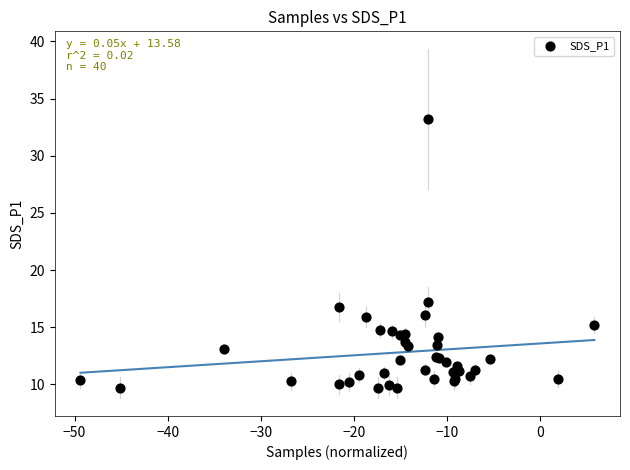

What Y value in the scatter plot is closest to 21?

17.2